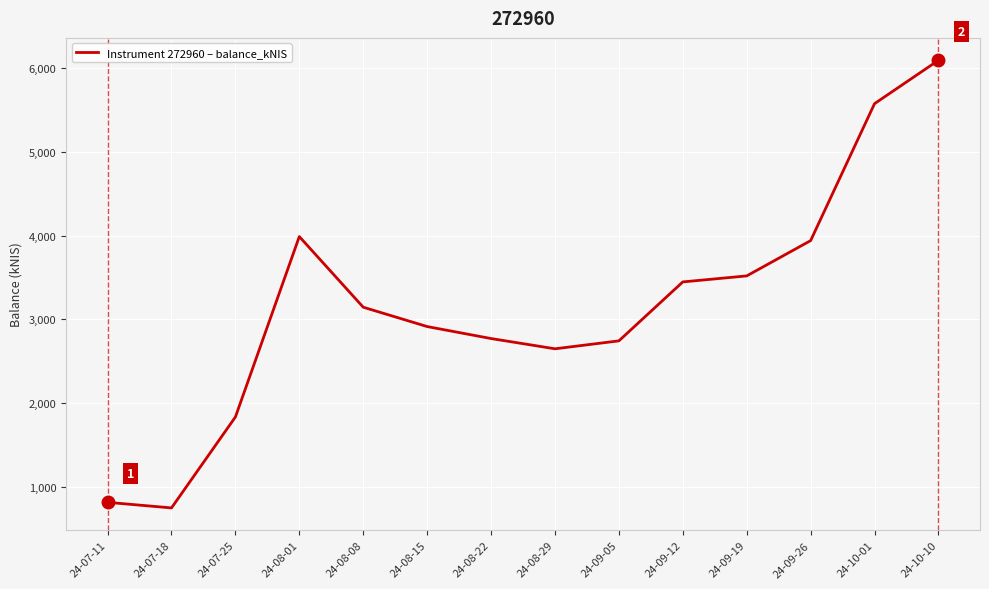

What is the ratio of the value at 24-08-22 to the value at 24-09-12?

0.8